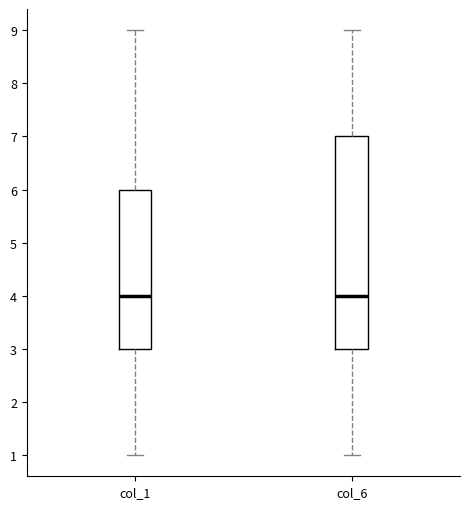

Reading left to right, read every box against the y-axis: the position of its median line, the range the box covers, and the ends of its whiskers. The values are not printed on the chart, so give them approximately, as read against the axis.

col_1: median 4, box 3 to 6, whiskers 1 to 9
col_6: median 4, box 3 to 7, whiskers 1 to 9